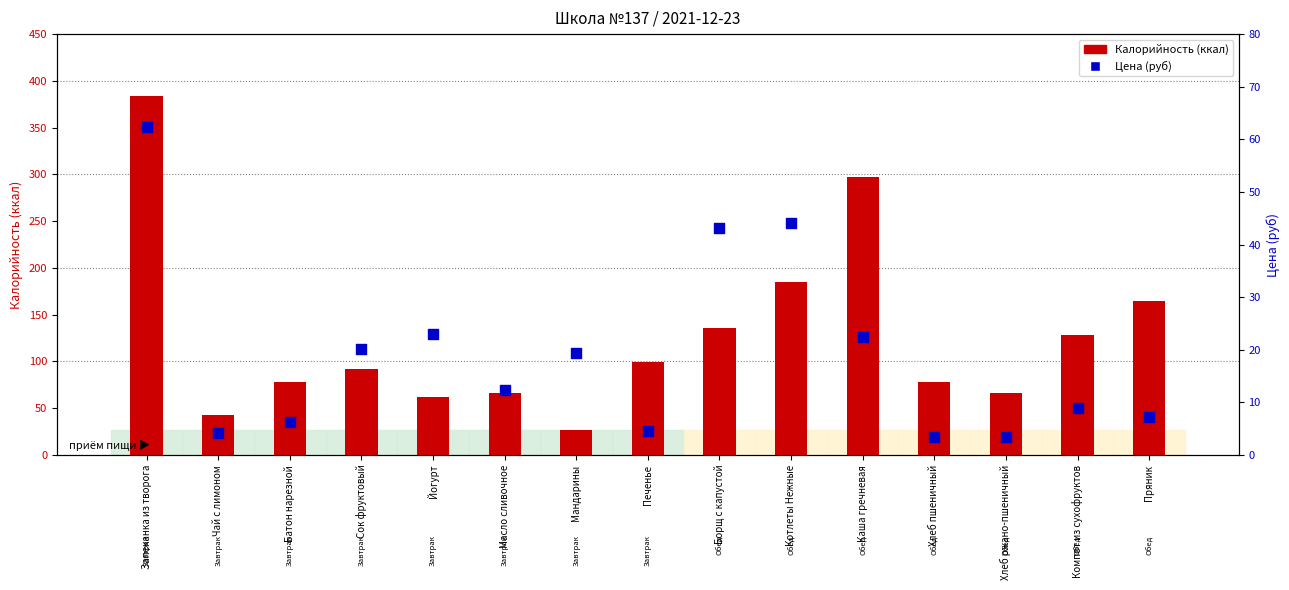

Which series reaches the minimum Y coordinate?

Цена